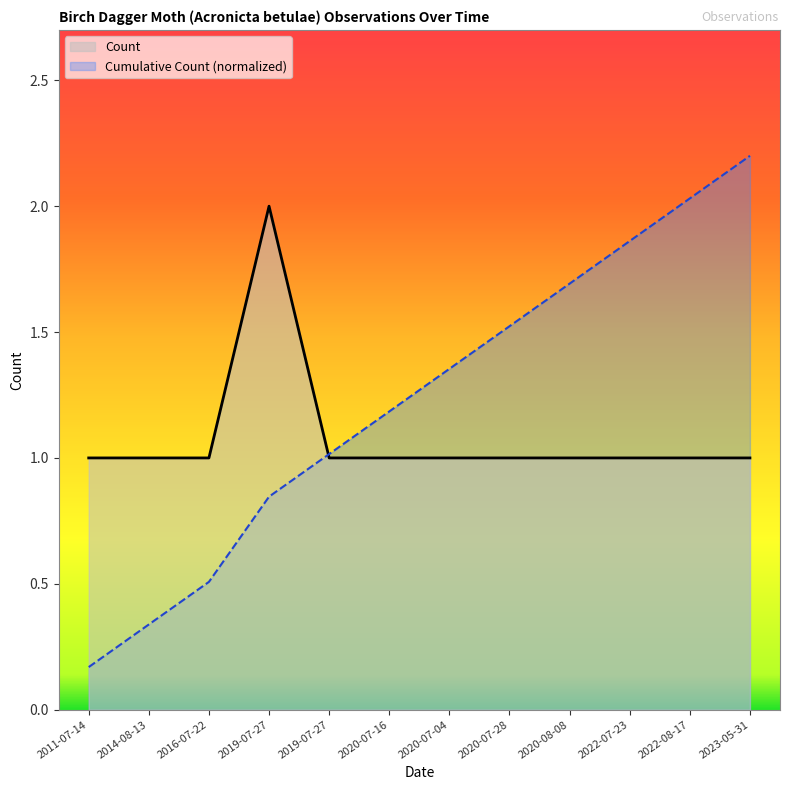

Which has a higher value, 2014-08-13 or 2016-07-22?

2014-08-13